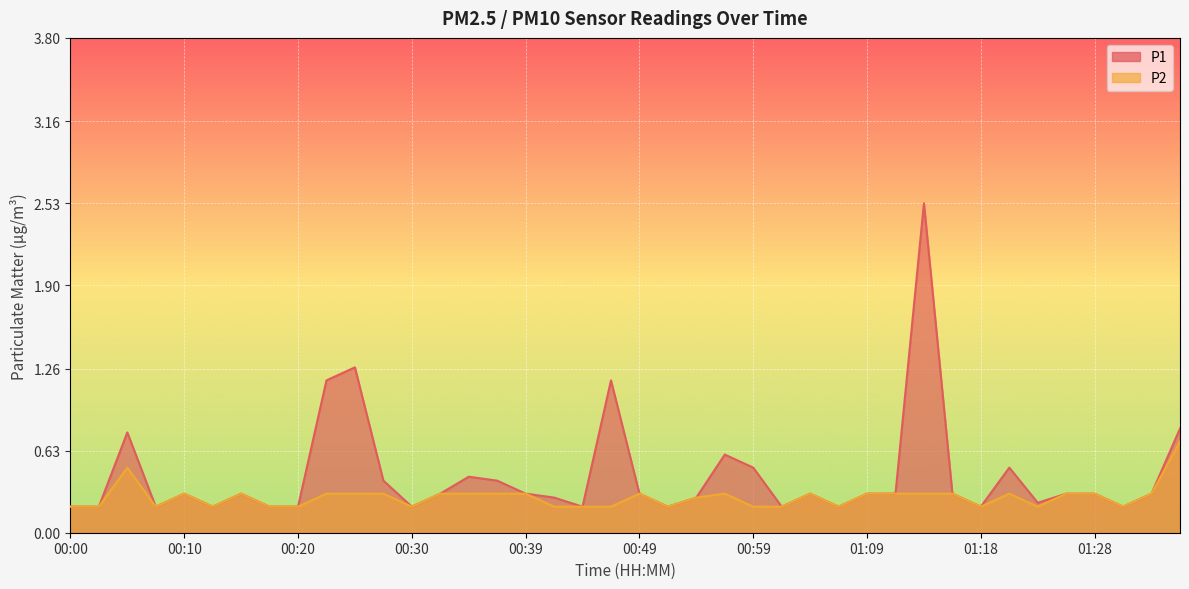

What is the average value of the P1 series?

0.4